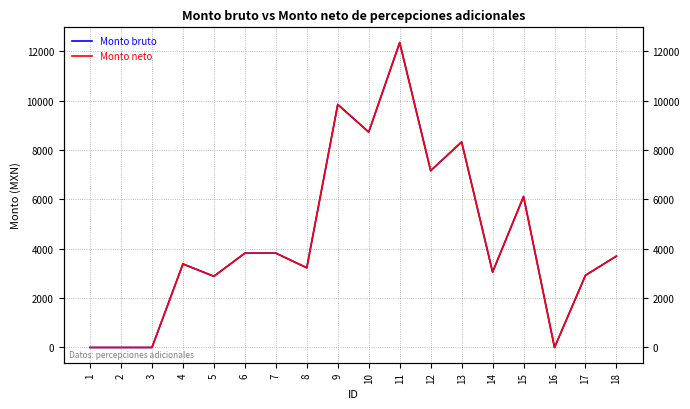

How many values in the Monto bruto series are below 3703?

9